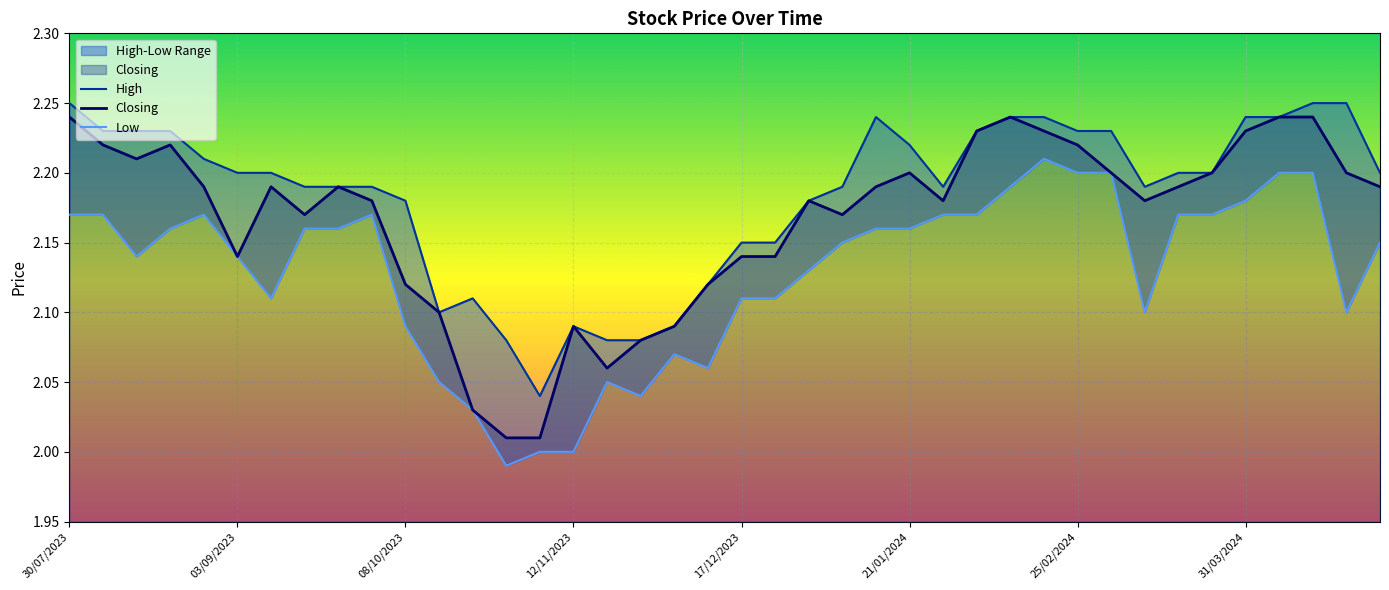

At 16, list the series in order from largest to smallest.

High, Closing, Low